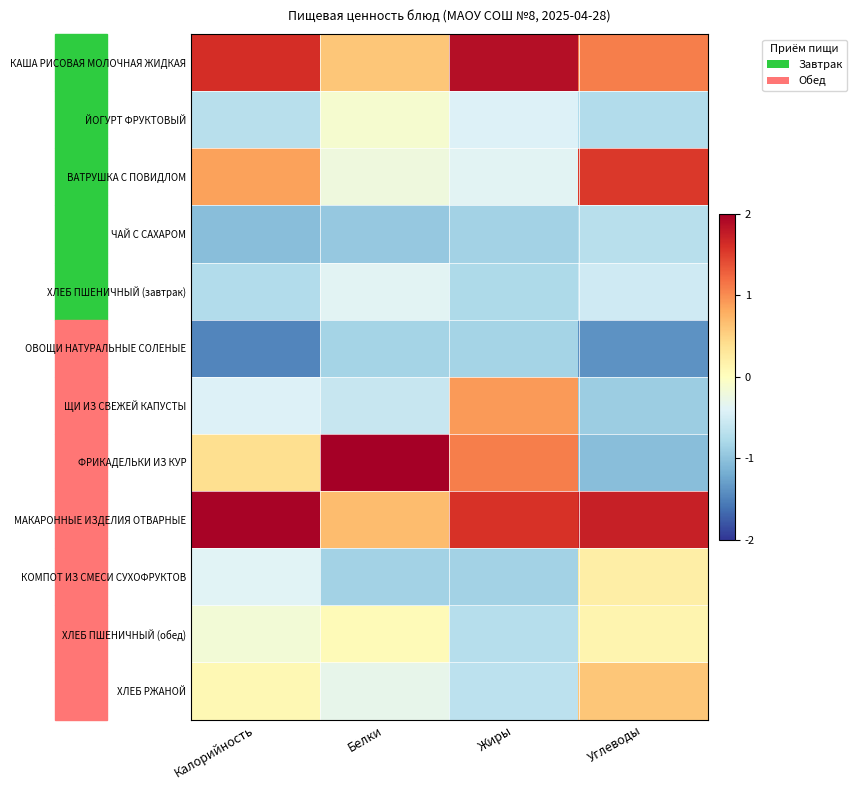

Which series has the largest total across all categories?

МАКАРОННЫЕ ИЗДЕЛИЯ ОТВАРНЫЕ